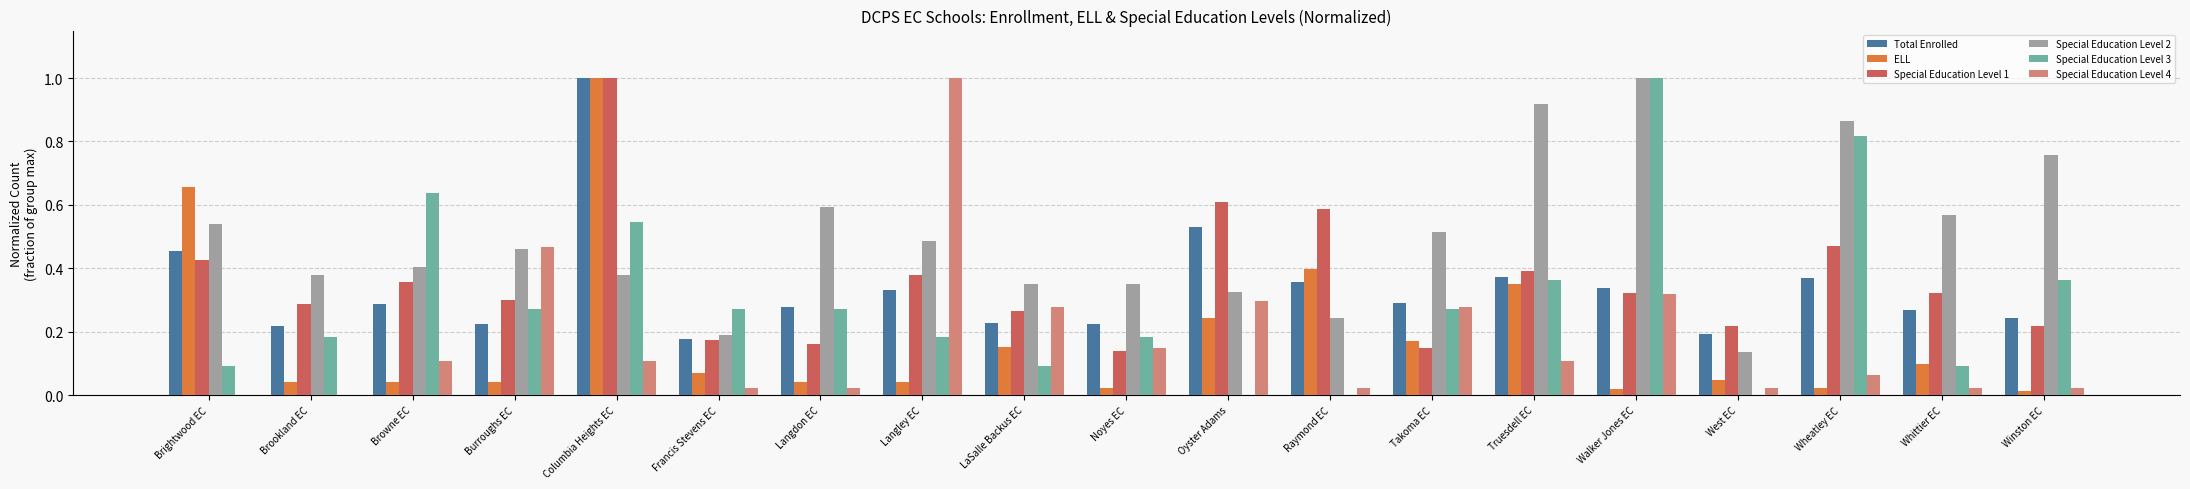

What is the maximum value shown in the chart?

1.0